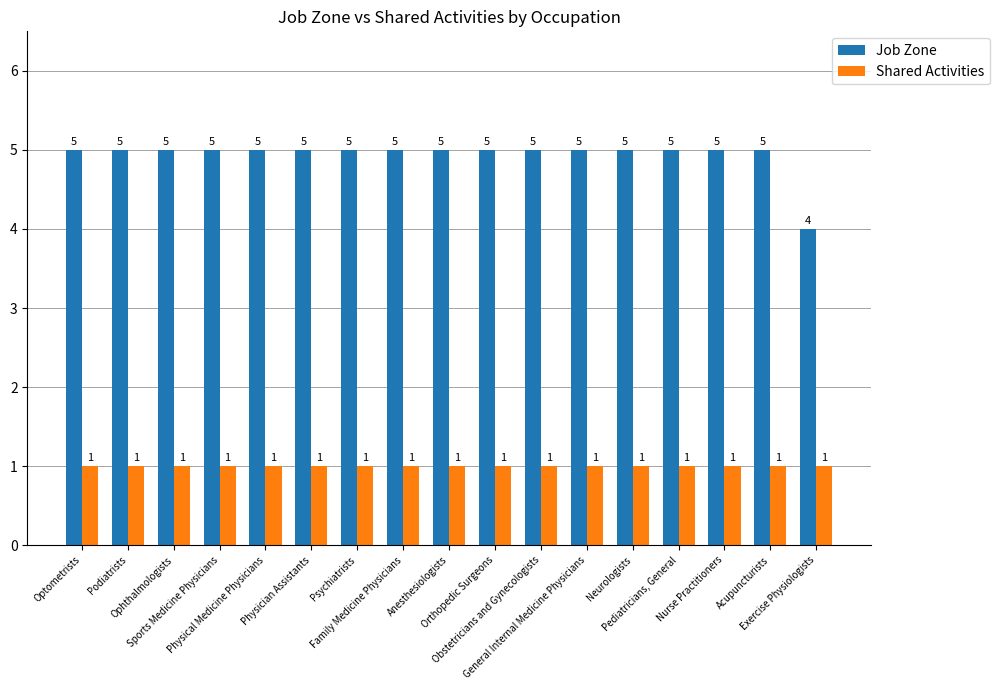

At how many categories does at least one series exceed 2?

17